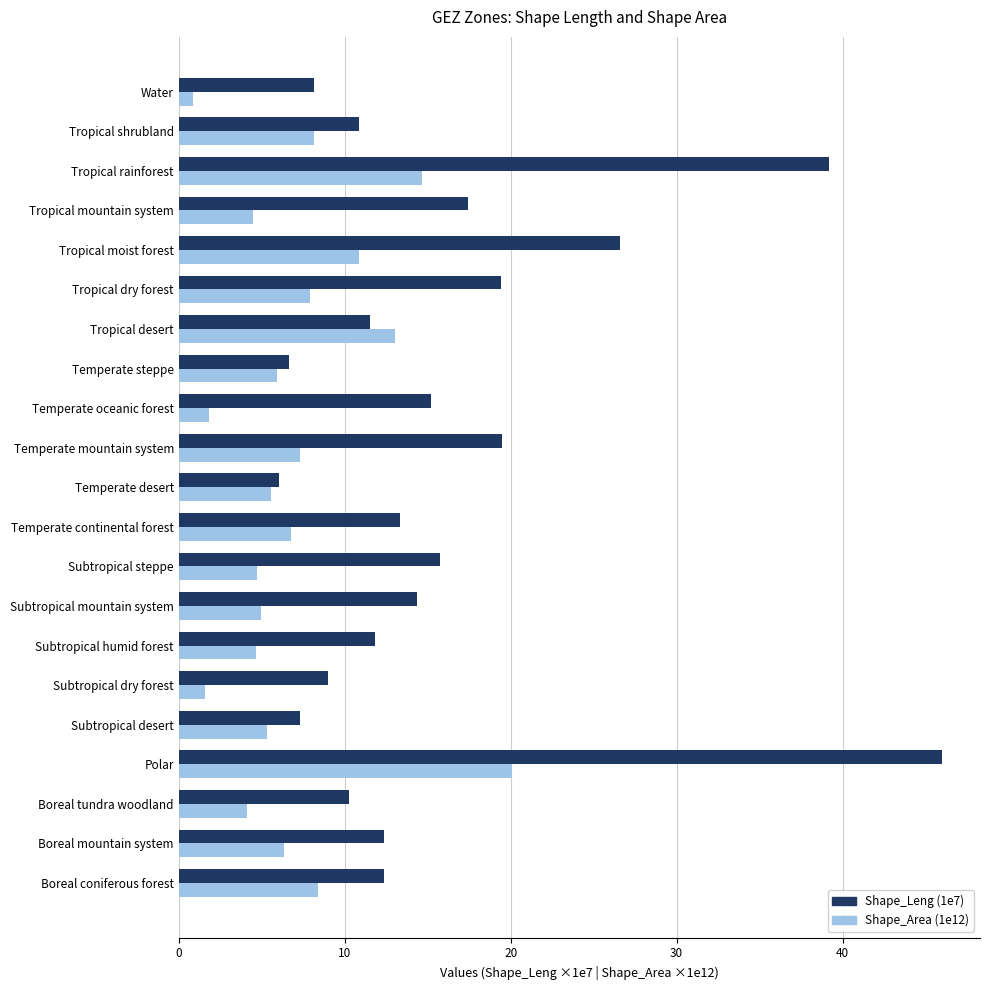

What are all the series names shown in the legend?

Shape_Leng (1e7), Shape_Area (1e12)